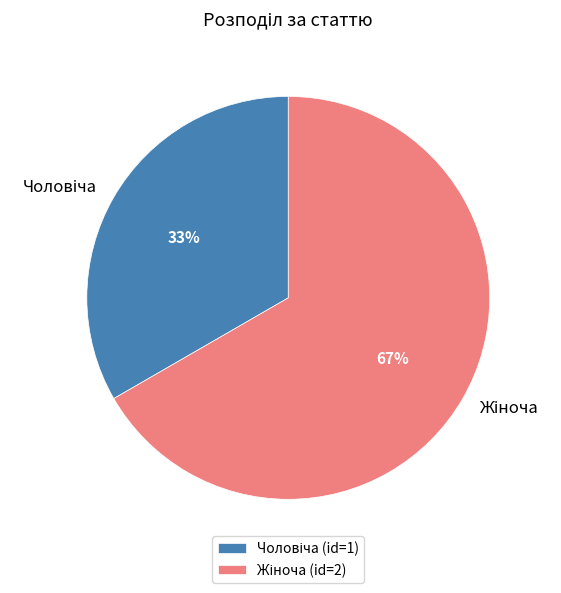

Is there a majority slice in this chart?

Yes